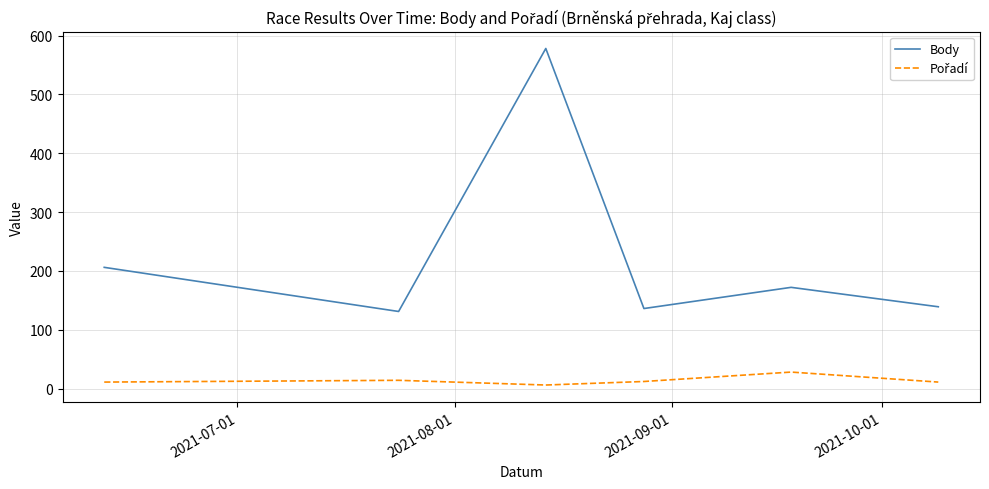

How many values in the Body series are below 172?

3